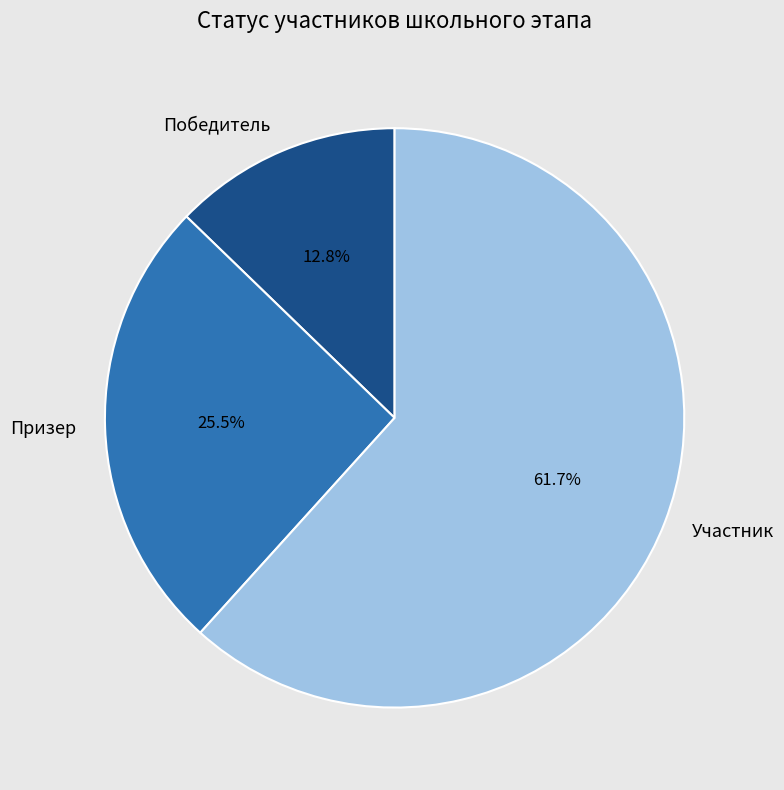

Is it true that Участник is 56% of the pie?

False